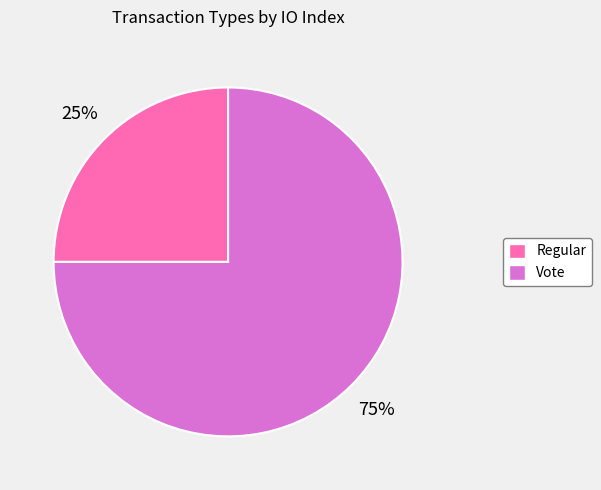

How many segments does this pie chart have?

2